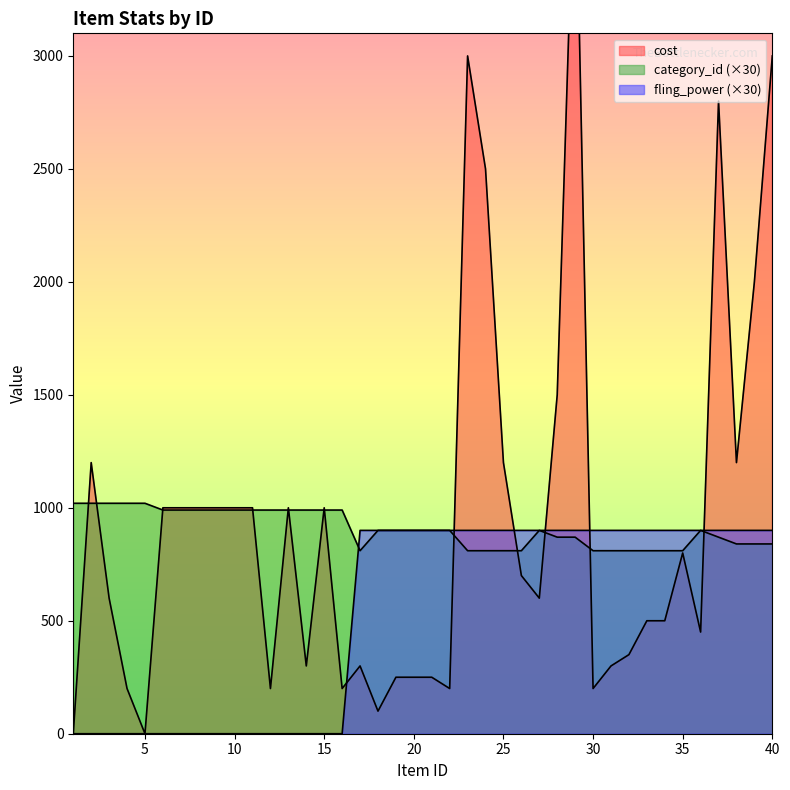

Which series has the largest total across all categories?

cost